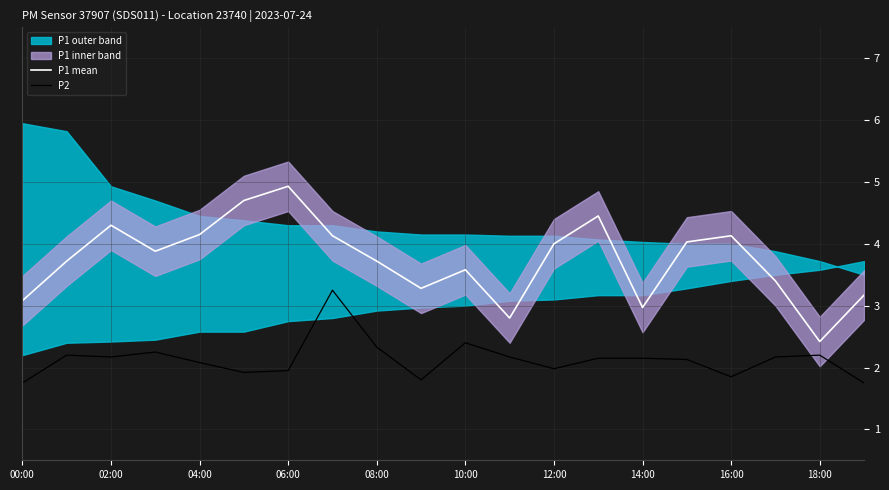

How many data points in P1 mean are above 3?

17